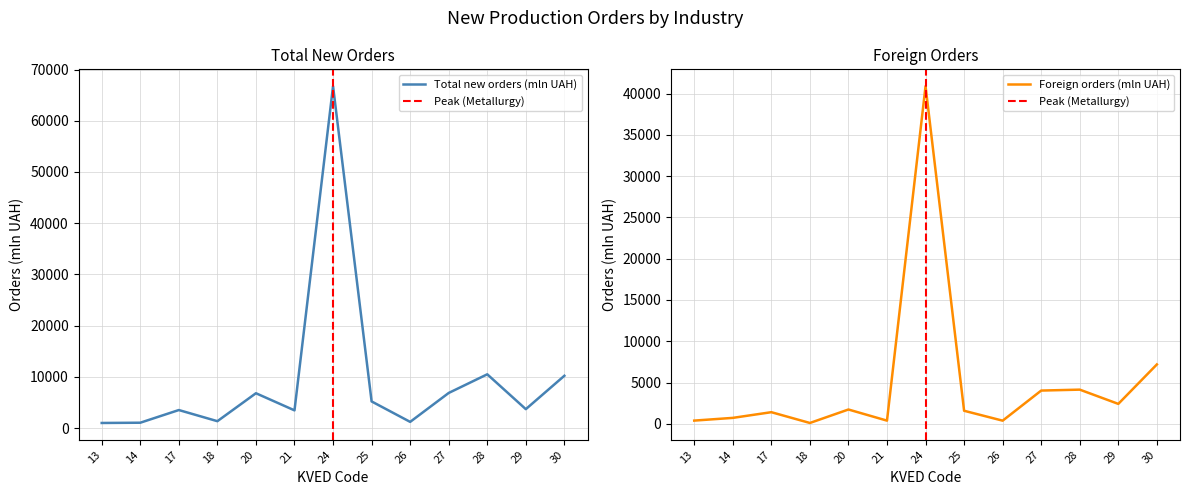

True or false: Total new orders (mln UAH) and Foreign orders (mln UAH) intersect in this chart.

False